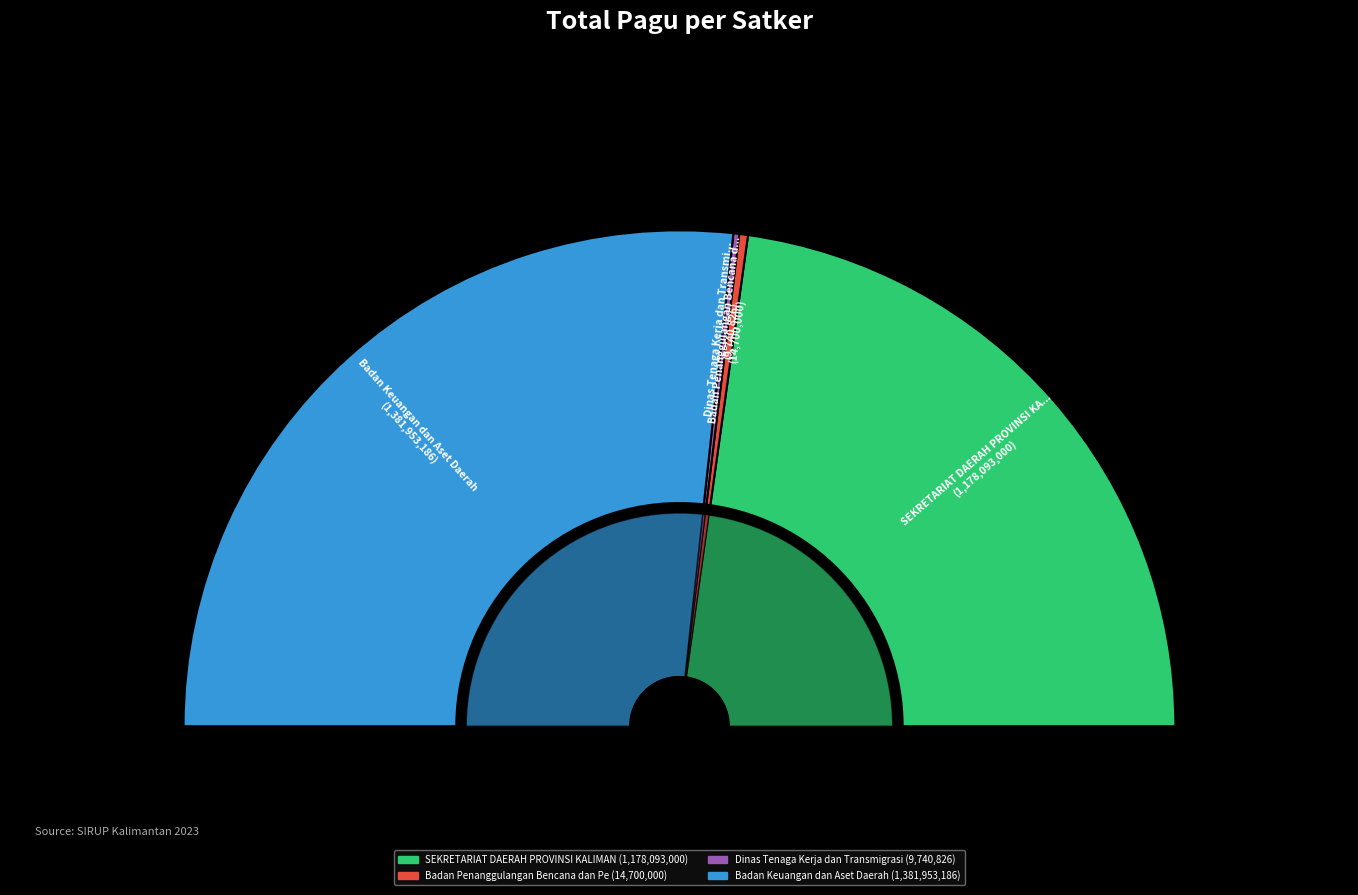

Does 33 account for over 50% of the chart?

No